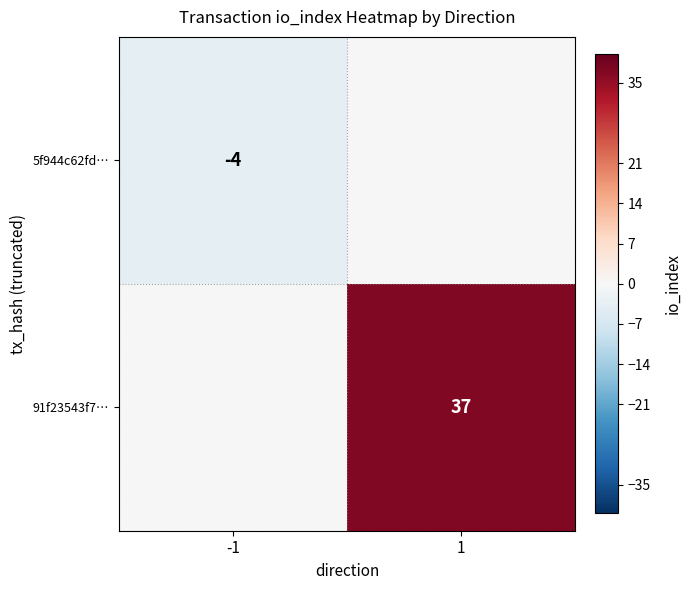

Is it true that 91f23543f7… equals 37 at 1?

True